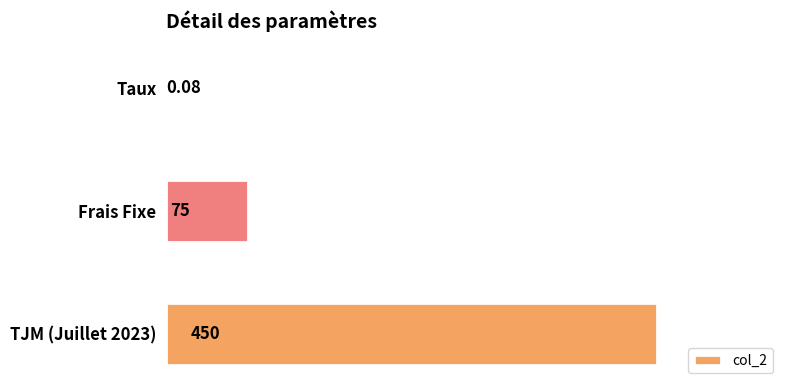

At which label is the value closest to 225?

Frais Fixe